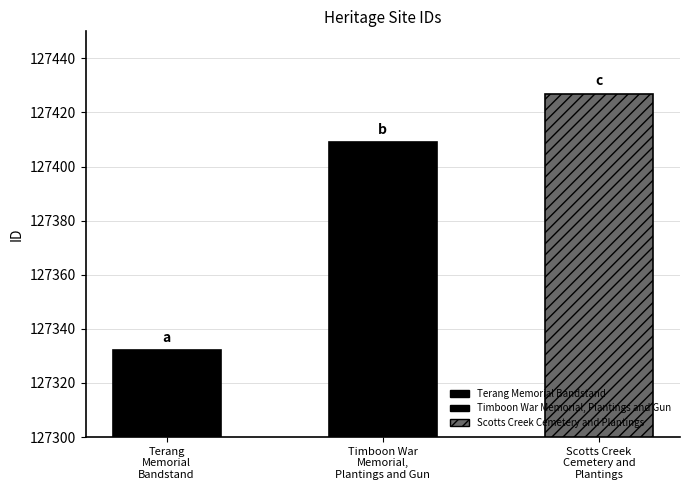

The chart shows a value of 127409 at Timboon War Memorial, Plantings and Gun. True or false?

True